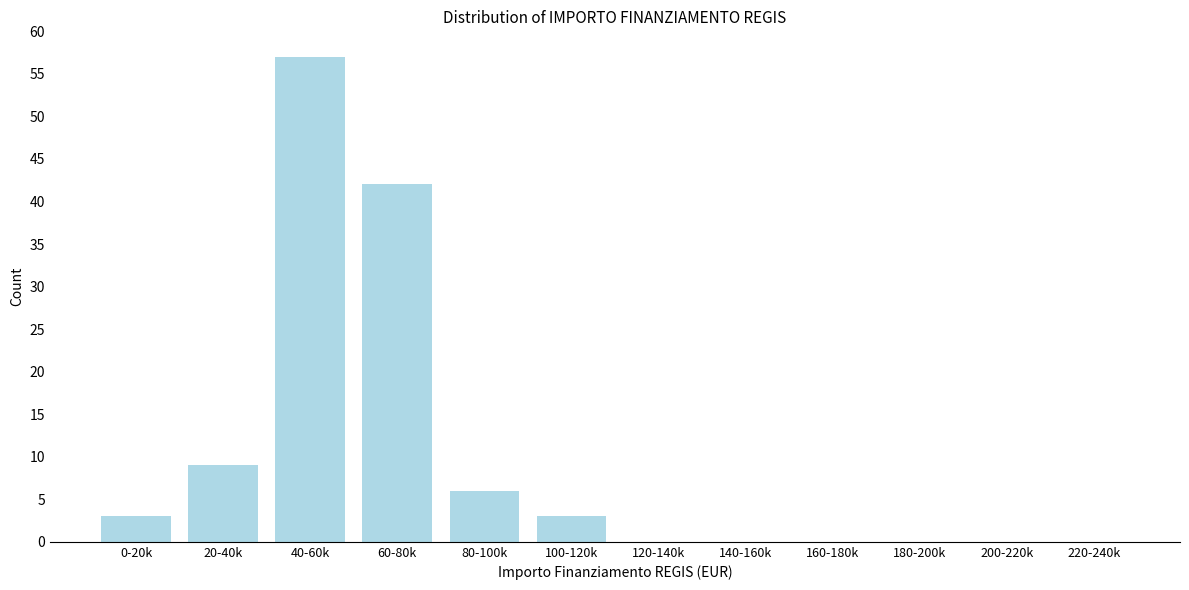

Reading right to left, transcribe all the data shown in this chart.

220-240k=0	200-220k=0	180-200k=0	160-180k=0	140-160k=0	120-140k=0	100-120k=3	80-100k=6	60-80k=42	40-60k=57	20-40k=9	0-20k=3